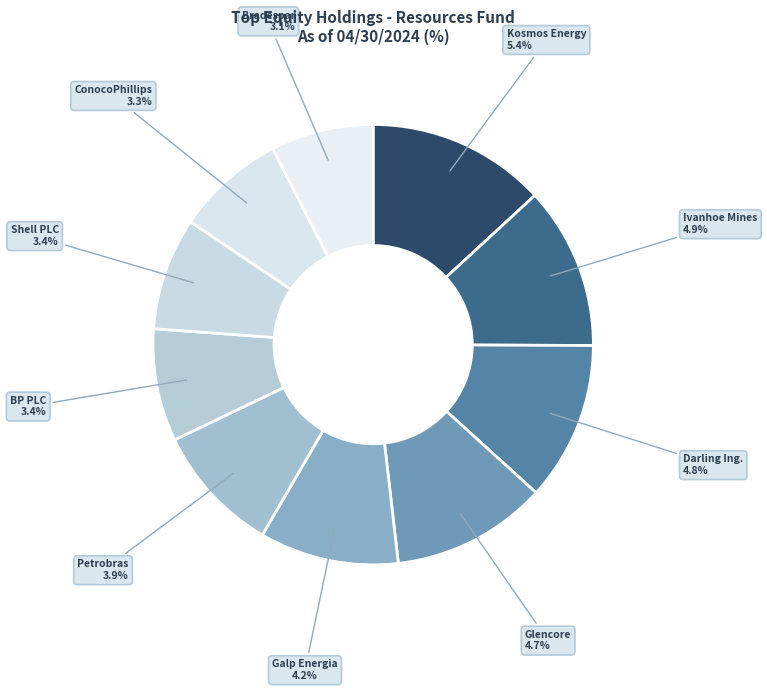

How many slices are in this pie chart?

10